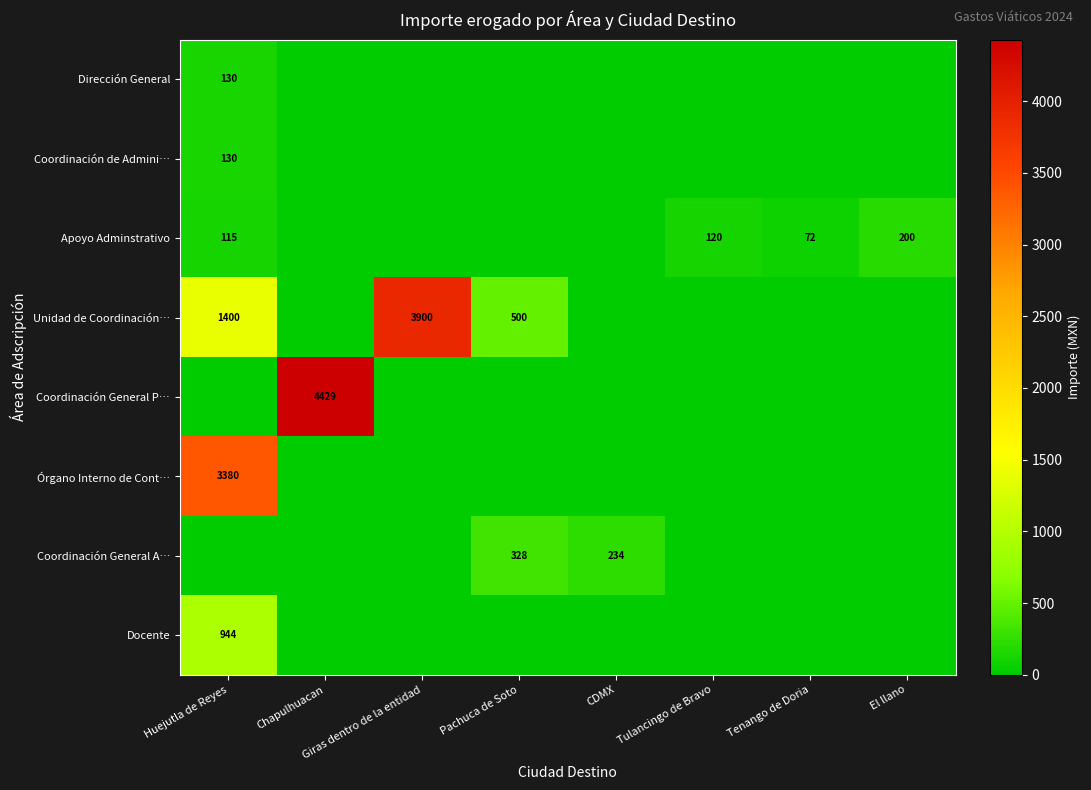

True or false: Unidad de Coordinación… has a value of 1346 at Giras dentro de la entidad.

False